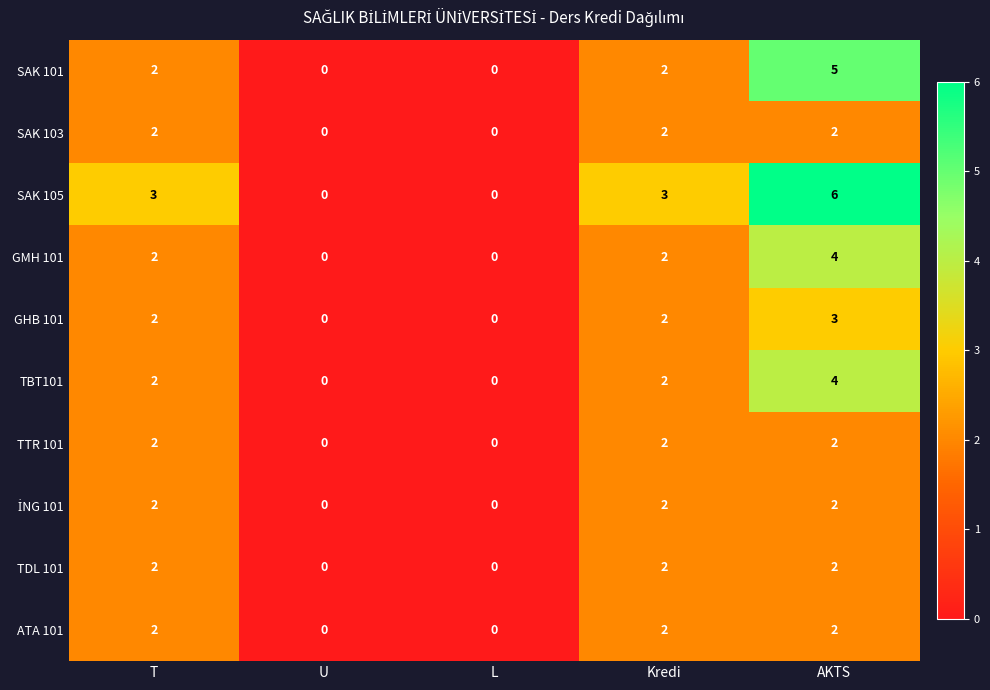

True or false: SAK 105 has a value of 5 at Kredi.

False